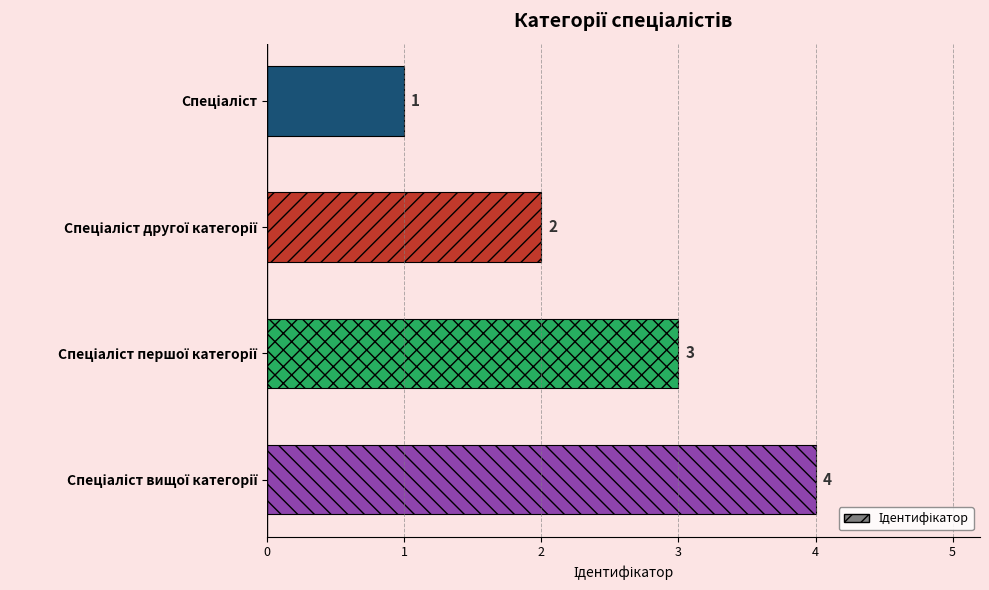

How many values are between 2 and 4?

3